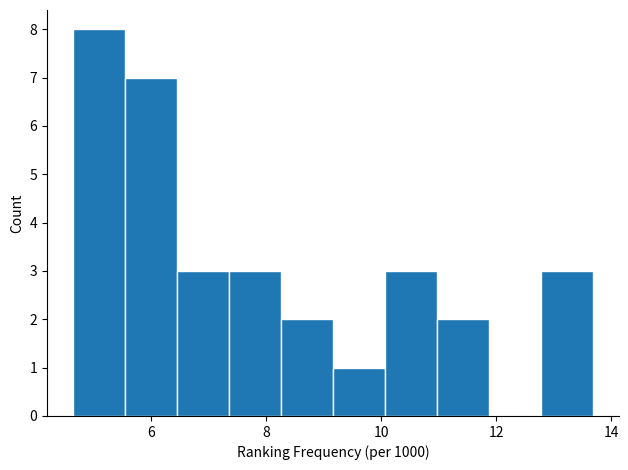

Reading left to right, list every bar in this chart as the range it spans on the x-axis followed by its height. Neither the bar edges nor the heights are printed on the chart, so give them approximately, as read against the axes.

4.6 to 5.6: 8
5.6 to 6.4: 7
6.4 to 7.4: 3
7.4 to 8.2: 3
8.2 to 9.2: 2
9.2 to 10.0: 1
10.0 to 11.0: 3
11.0 to 11.8: 2
11.8 to 12.8: 0
12.8 to 13.6: 3